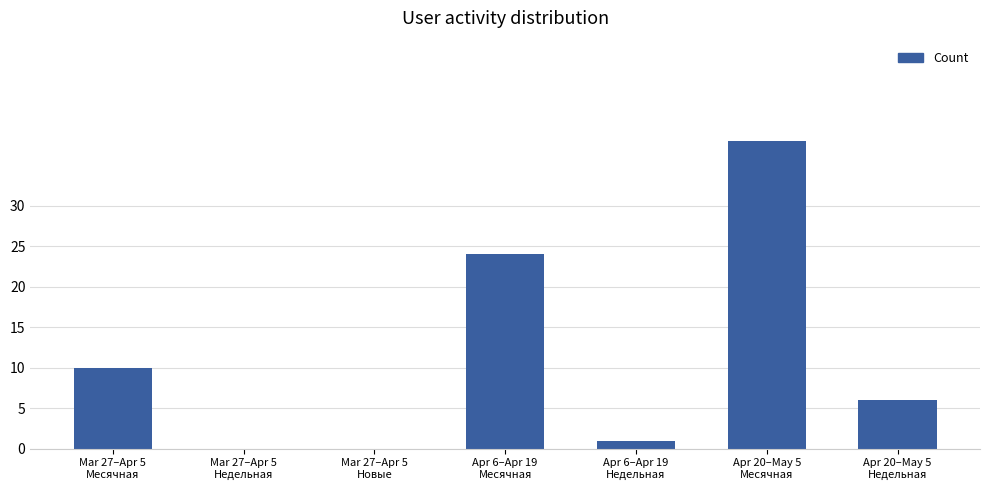

The chart shows a value of 0 at Mar 27–Apr 5
Новые. True or false?

True